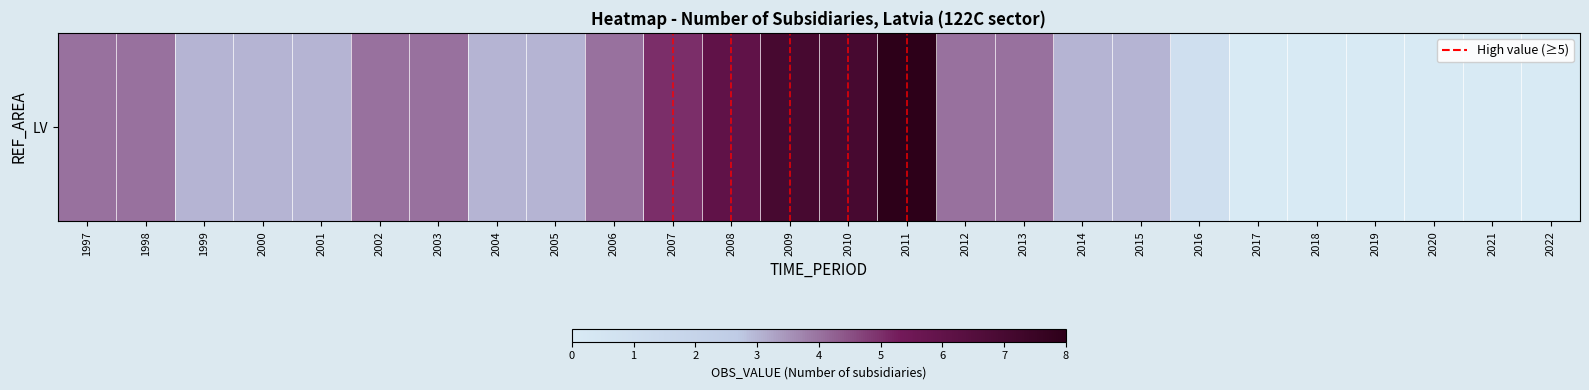

Which has a higher value, 2007 or 2021?

2007